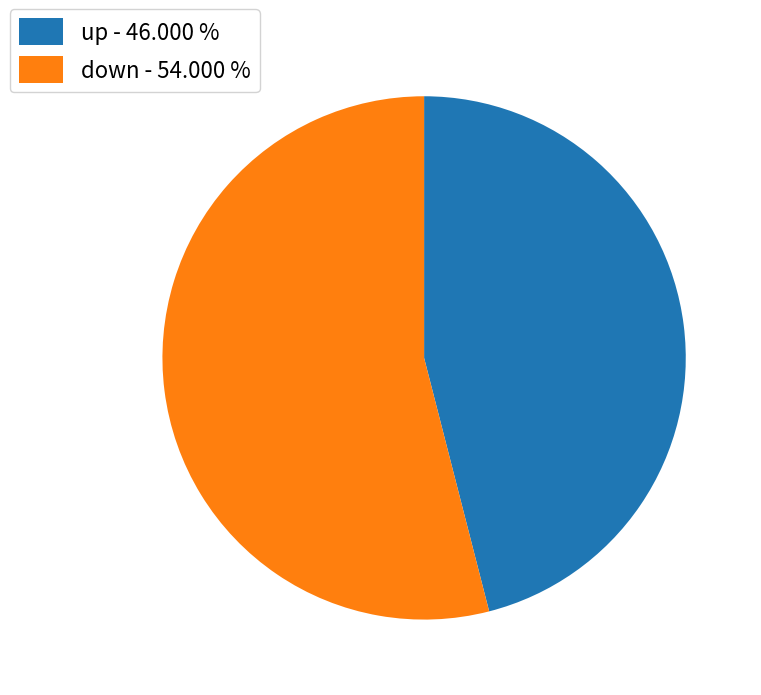

Between up and down, which is larger?

down